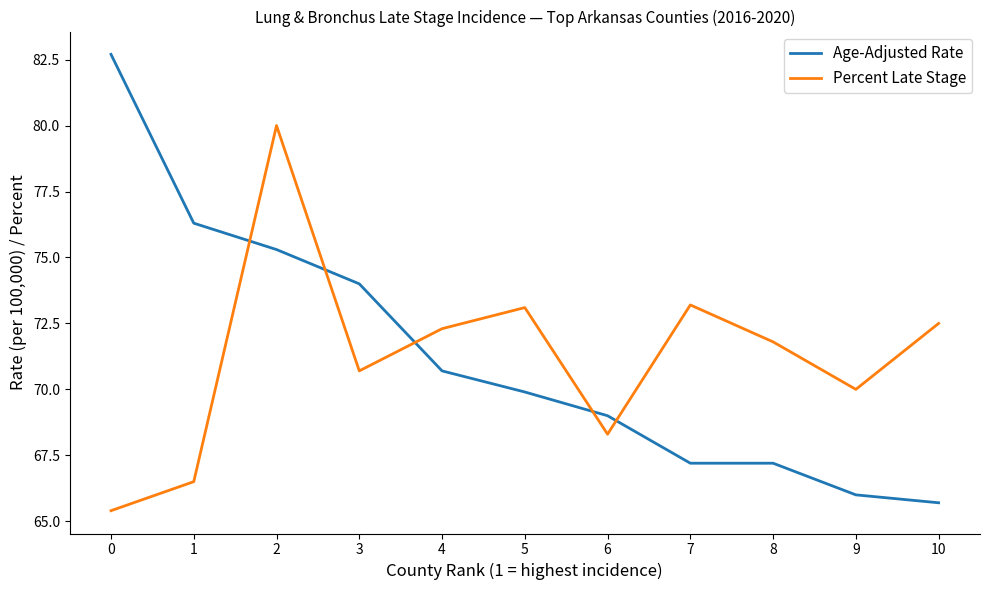

Does the chart have visible grid lines?

No